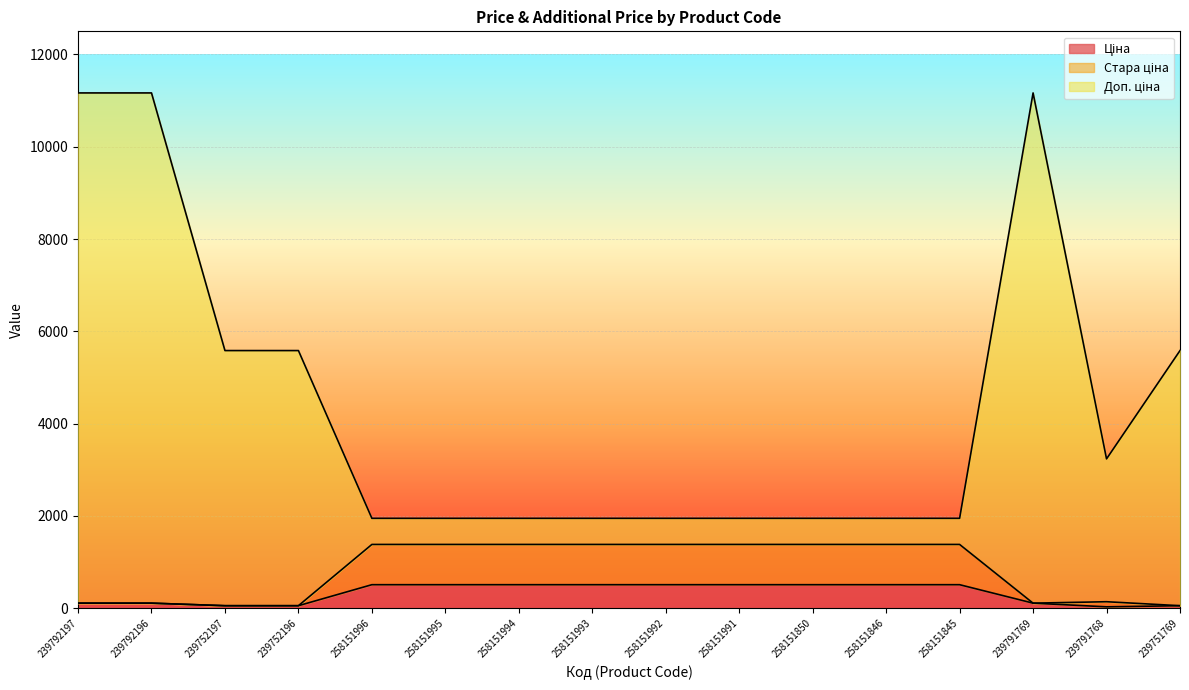

What is the value of the Доп. ціна point at the 14th from the left?

11165.5